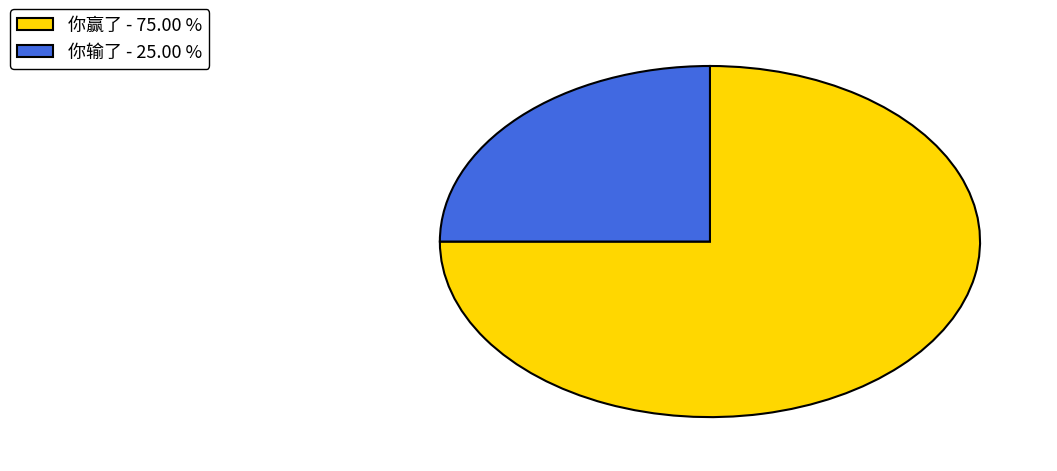

What is the largest slice in the pie chart?

你赢了